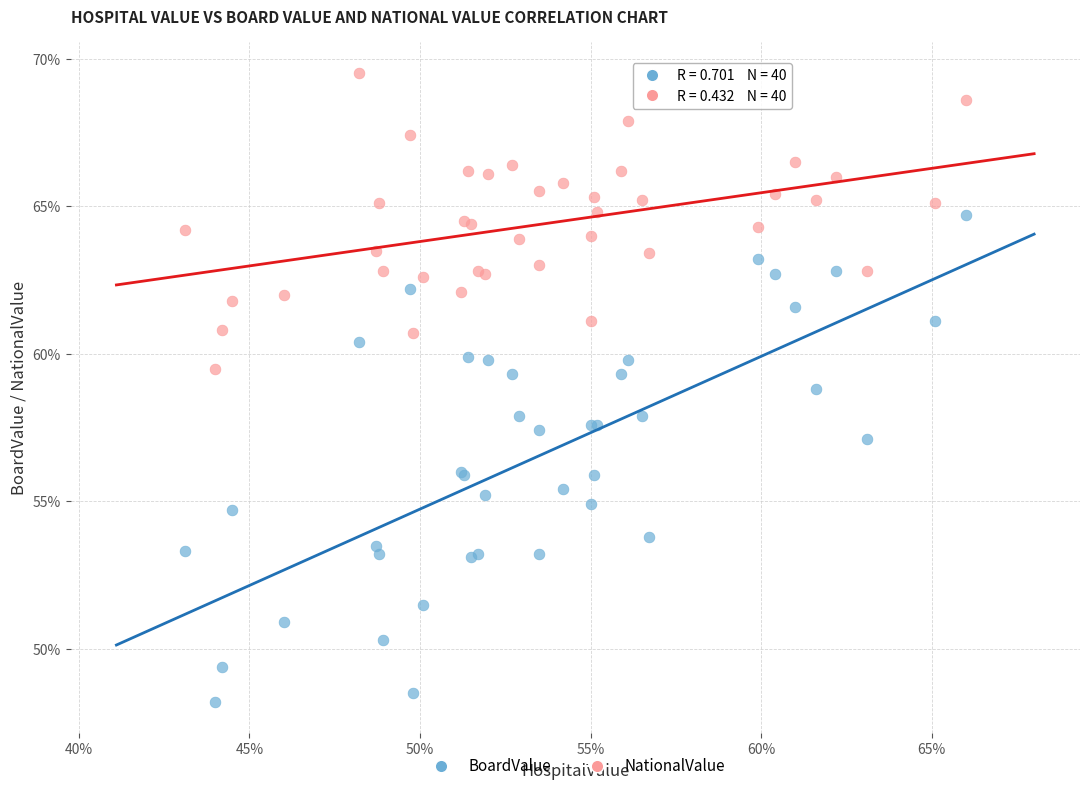

Which series has the largest Y range (max minus min)?

BoardValue